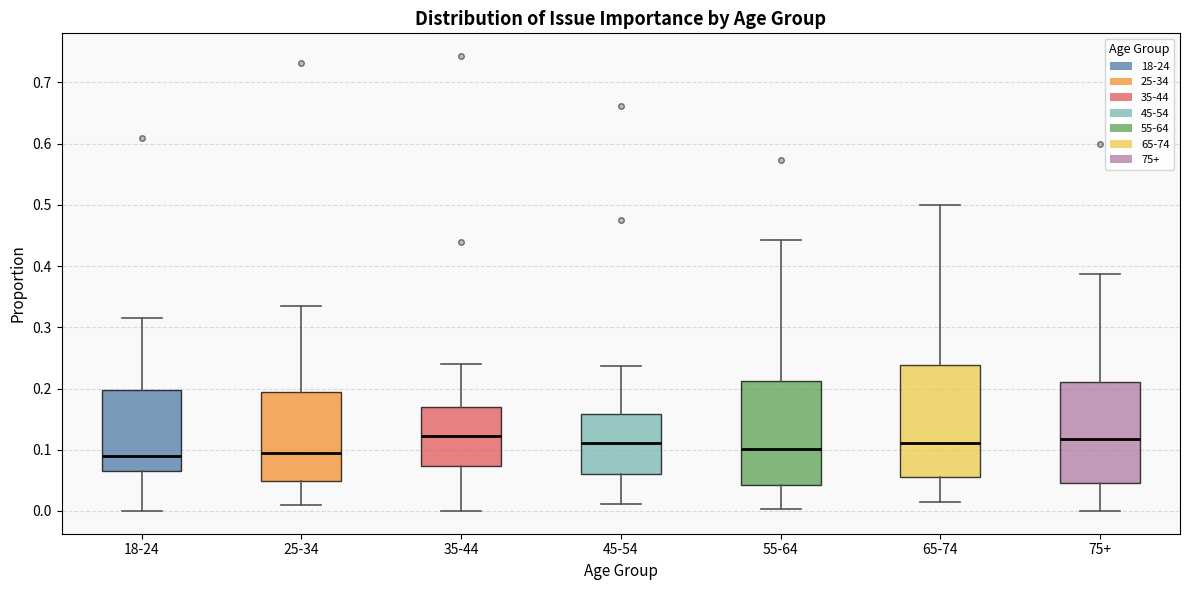

Reading left to right, transcribe this box plot: for each box, give where its median line is, the range the box spans, and where its two whiskers end, as read against the y-axis. The values are not printed on the chart, so give them approximately, as read against the axis.

18-24: median 0.09, box 0.06 to 0.20, whiskers 0.00 to 0.31
25-34: median 0.09, box 0.05 to 0.19, whiskers 0.01 to 0.34
35-44: median 0.12, box 0.07 to 0.17, whiskers 0.00 to 0.24
45-54: median 0.11, box 0.06 to 0.16, whiskers 0.01 to 0.24
55-64: median 0.10, box 0.04 to 0.21, whiskers 0.00 to 0.44
65-74: median 0.11, box 0.06 to 0.24, whiskers 0.01 to 0.50
75+: median 0.12, box 0.05 to 0.21, whiskers 0.00 to 0.39